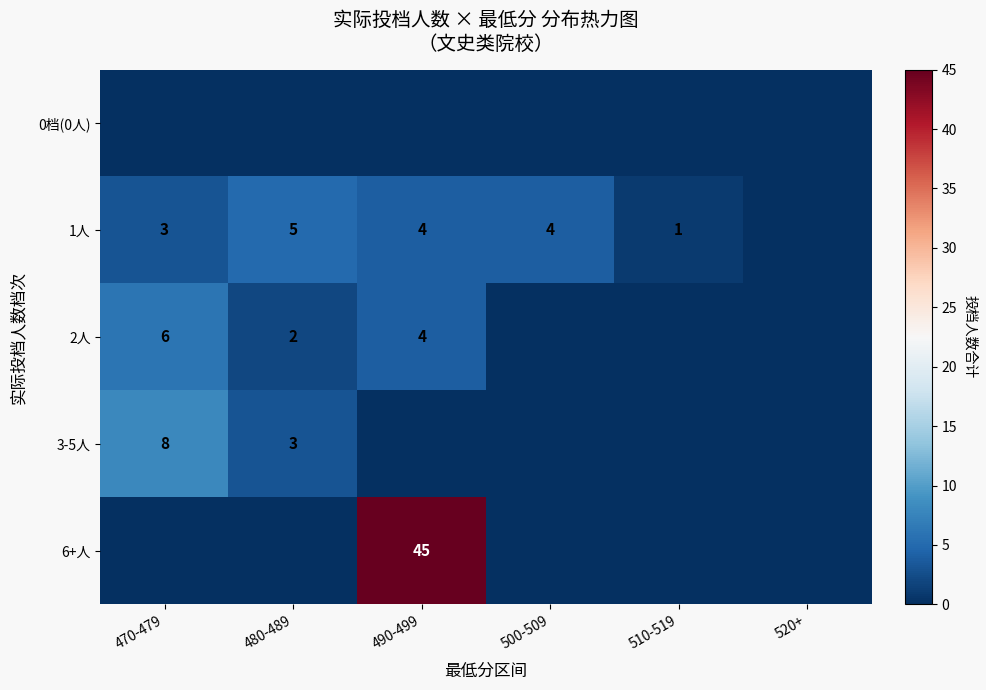

What is the total value across all series at 470-479?

17